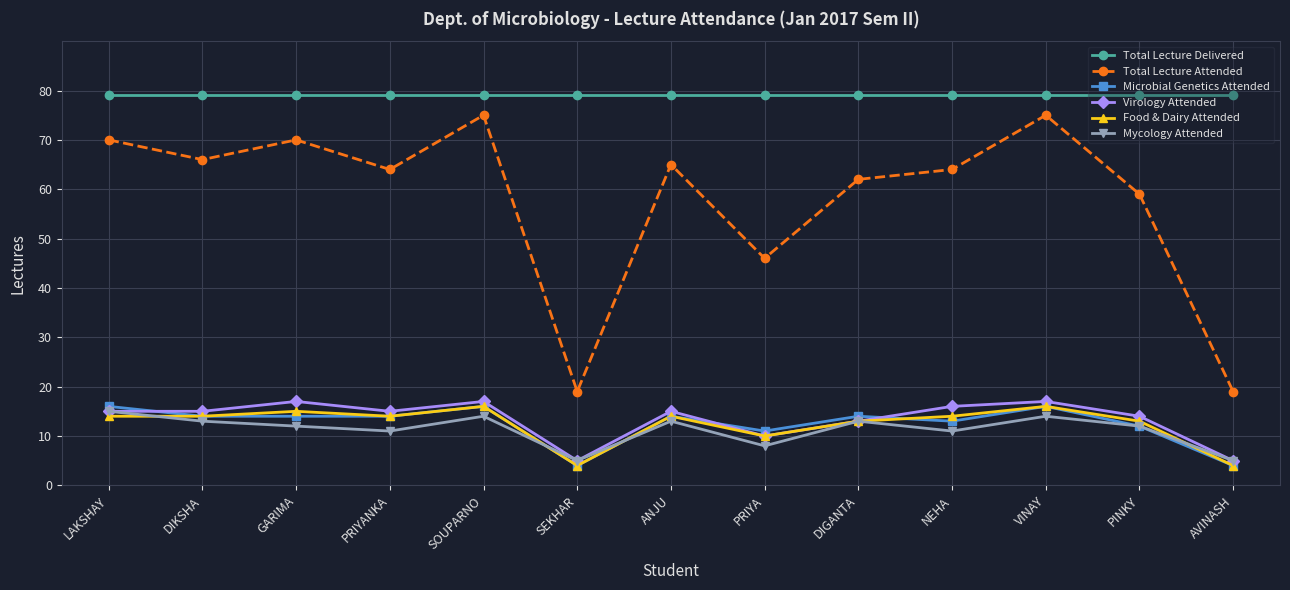

What are all the series names shown in the legend?

Total Lecture Delivered, Total Lecture Attended, Microbial Genetics Attended, Virology Attended, Food & Dairy Attended, Mycology Attended